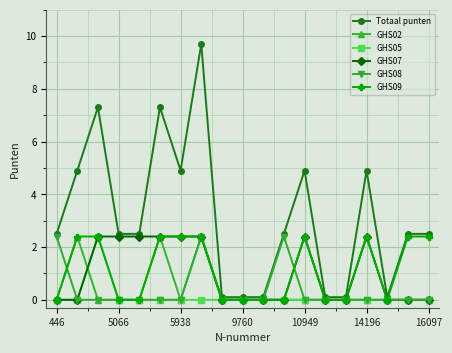

How many lines are shown in the chart?

6